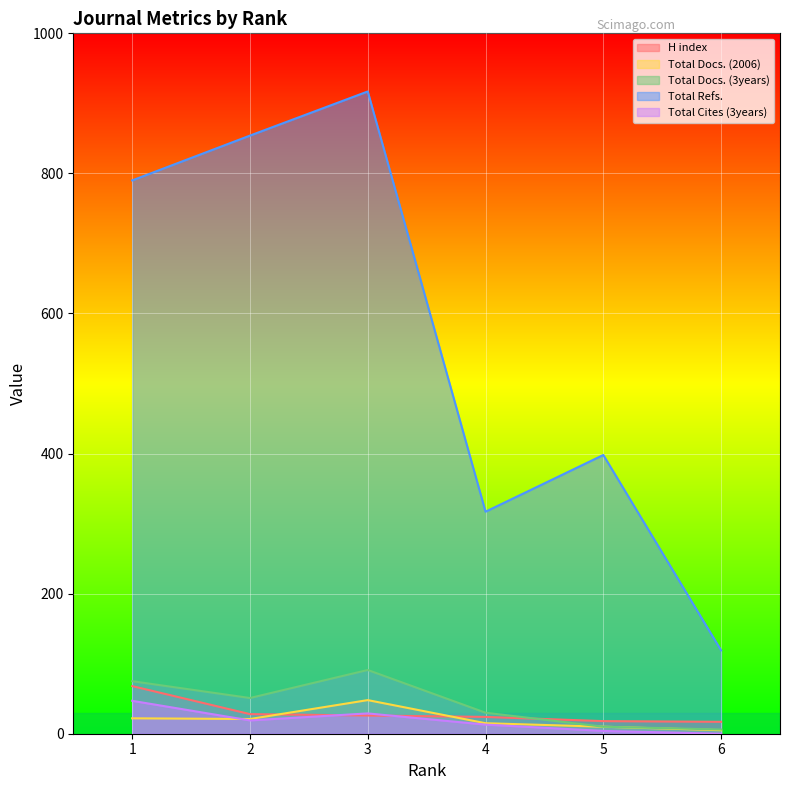

Reading left to right, transcribe all the data shown in this chart.

H index: 68	28	26	24	18	17
Total Docs. (2006): 22	21	48	15	10	5
Total Docs. (3years): 75	51	91	30	10	6
Total Refs.: 790	854	917	317	398	119
Total Cites (3years): 47	19	29	13	4	0